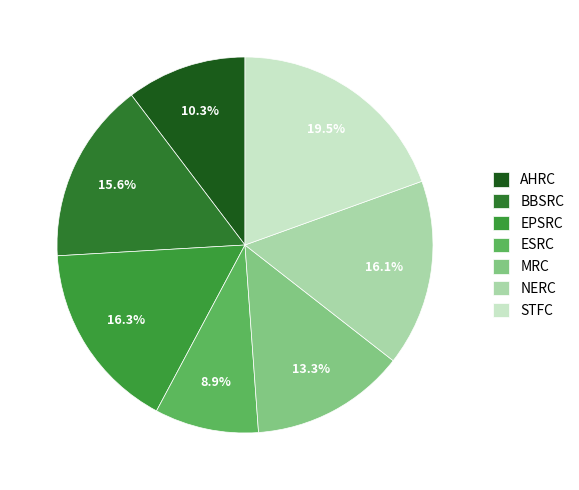

Does MRC account for over 50% of the chart?

No